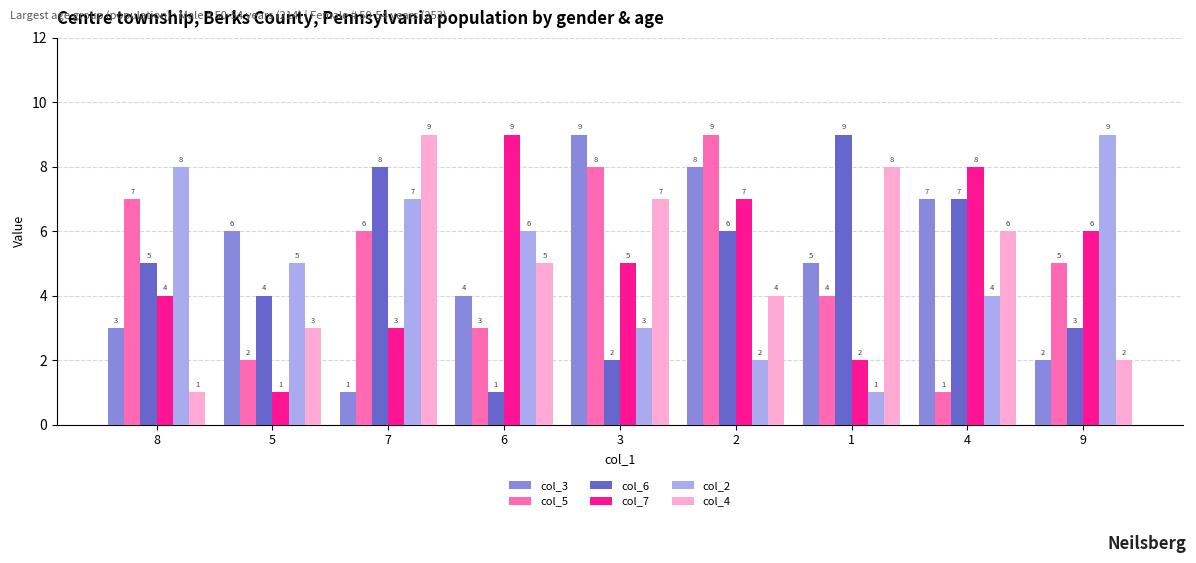

What is the value of the col_6 bar at the 9th from the left?

3